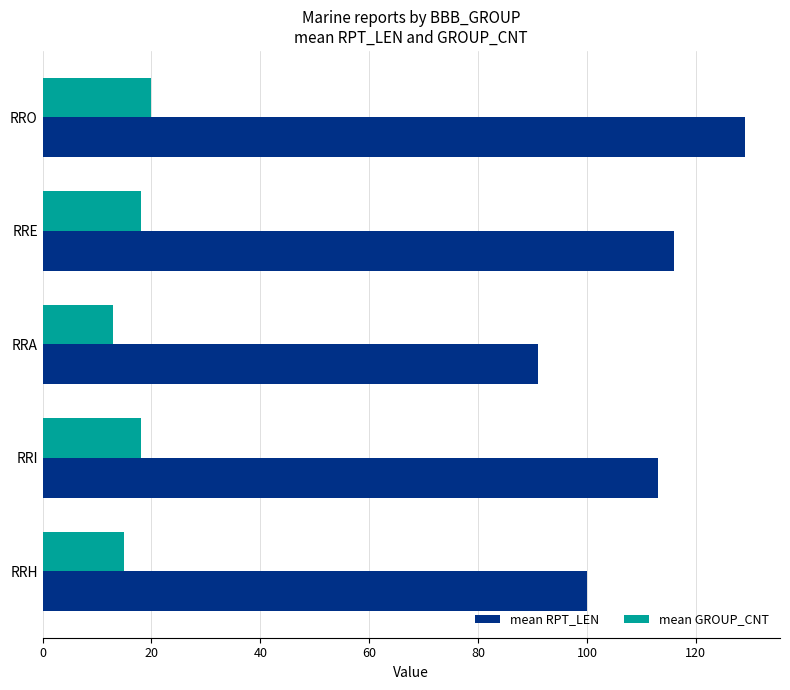

List the series in order of their peak value, highest first.

mean RPT_LEN, mean GROUP_CNT